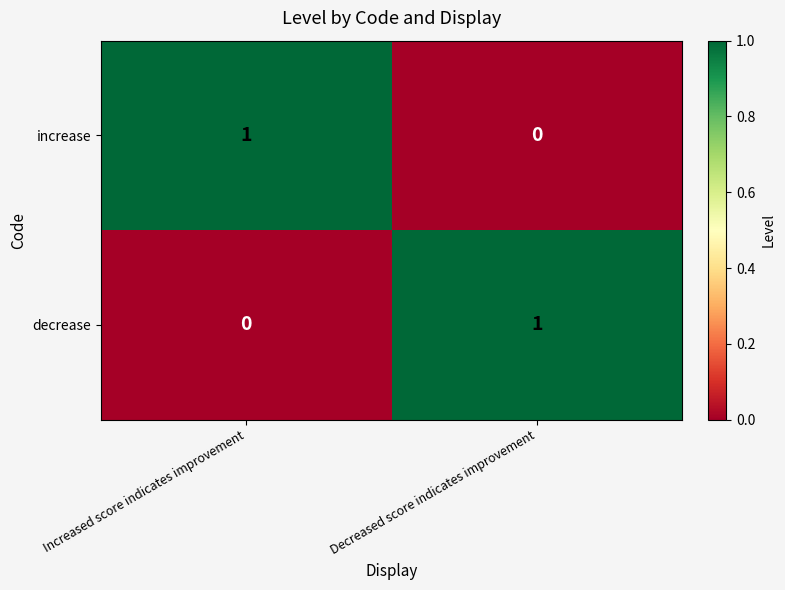

How many data points does each series have?

2